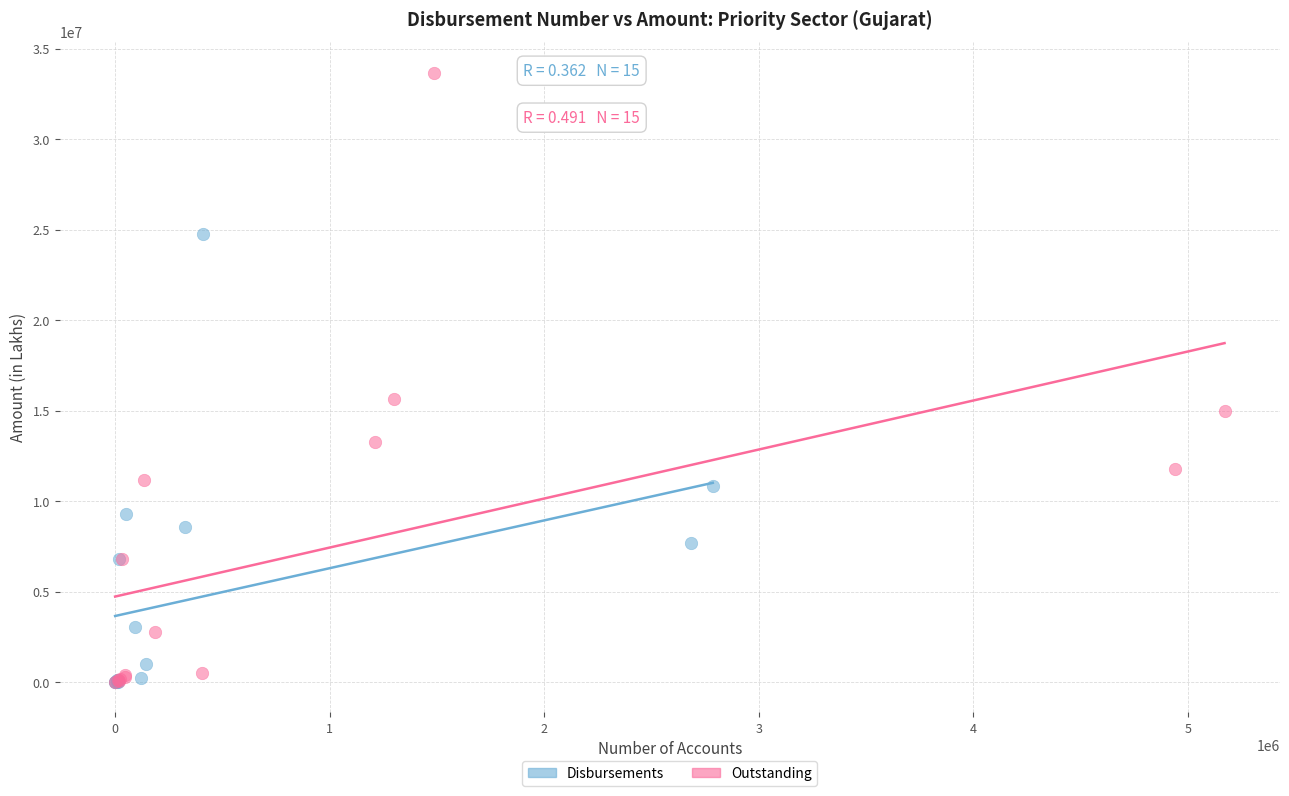

Which series has the widest spread of Y values?

Outstanding